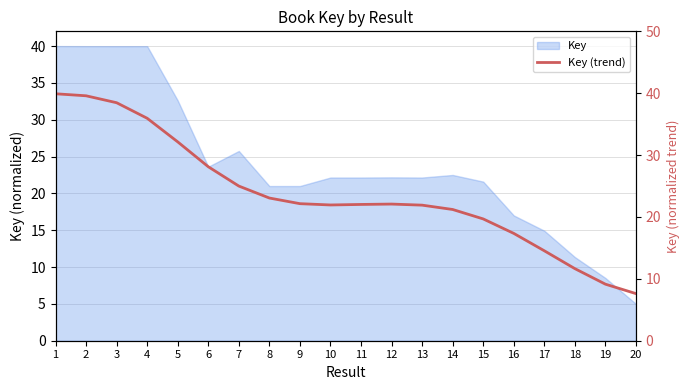

How many lines are shown in the chart?

1